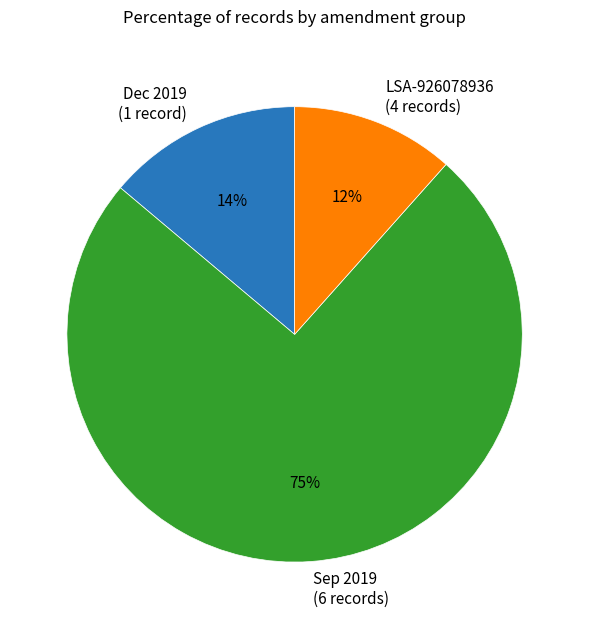

Which has a higher value, LSA-926078936 (4 records) or Dec 2019 (1 record)?

Dec 2019 (1 record)